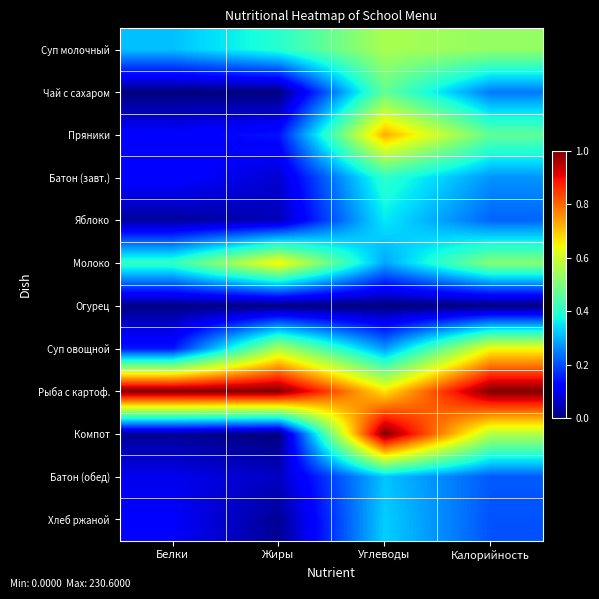

At how many categories does at least one series exceed 0?

4